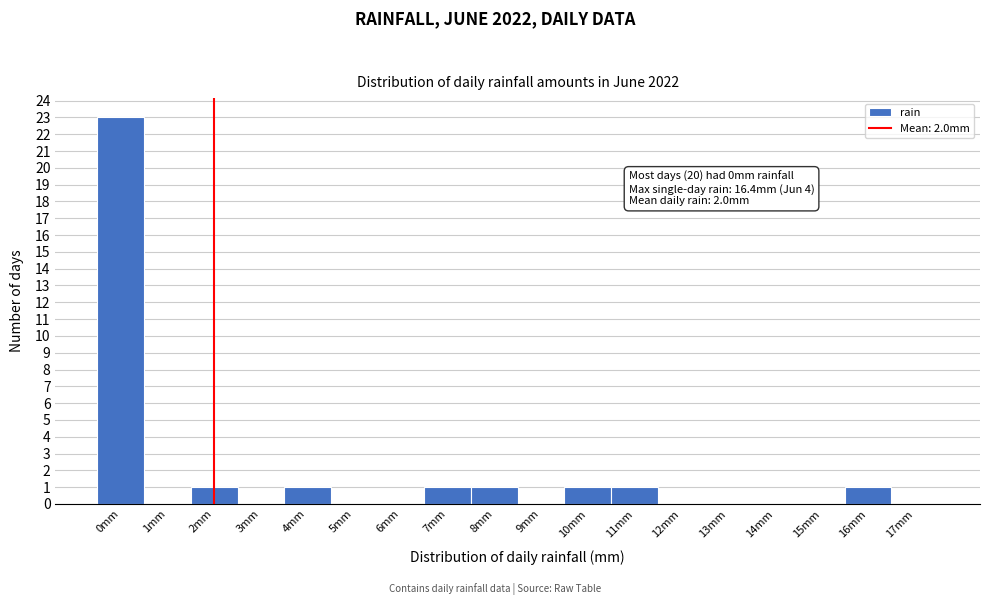

Which range on the x-axis has the tallest bar?

-0.5 to 0.5